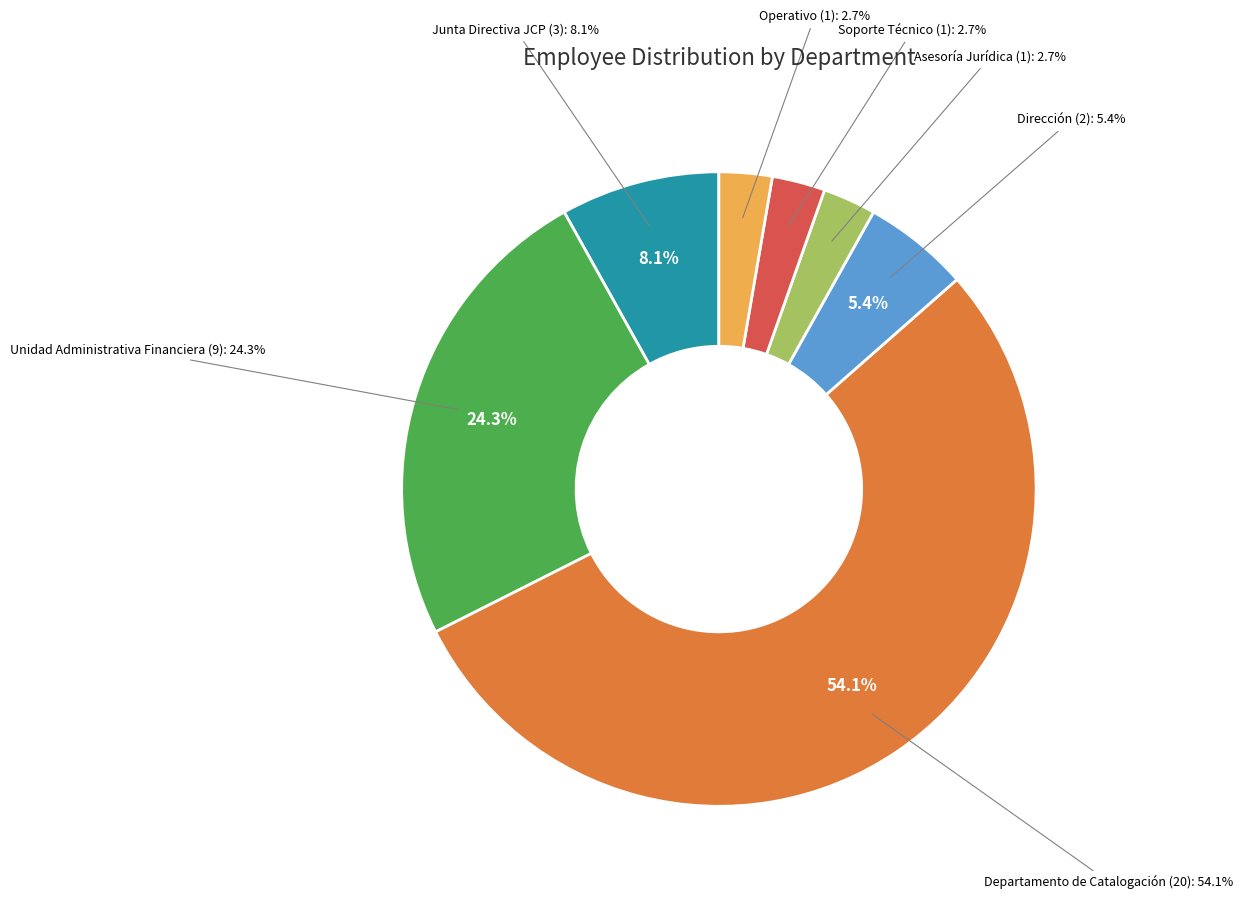

Which slice is the smallest?

Asesoría Jurídica